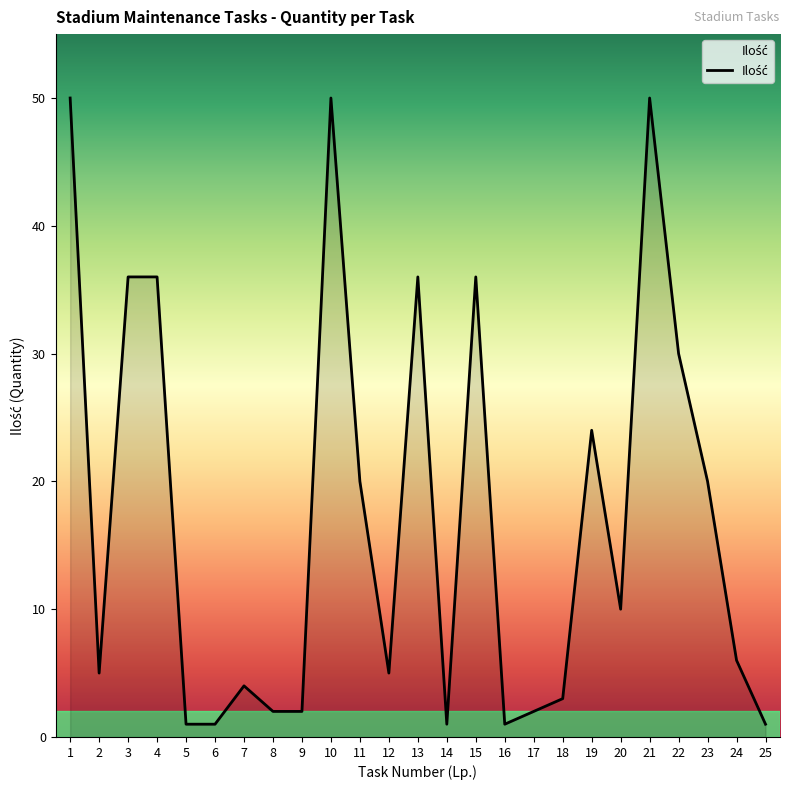

What is the difference between the maximum and minimum values?

49